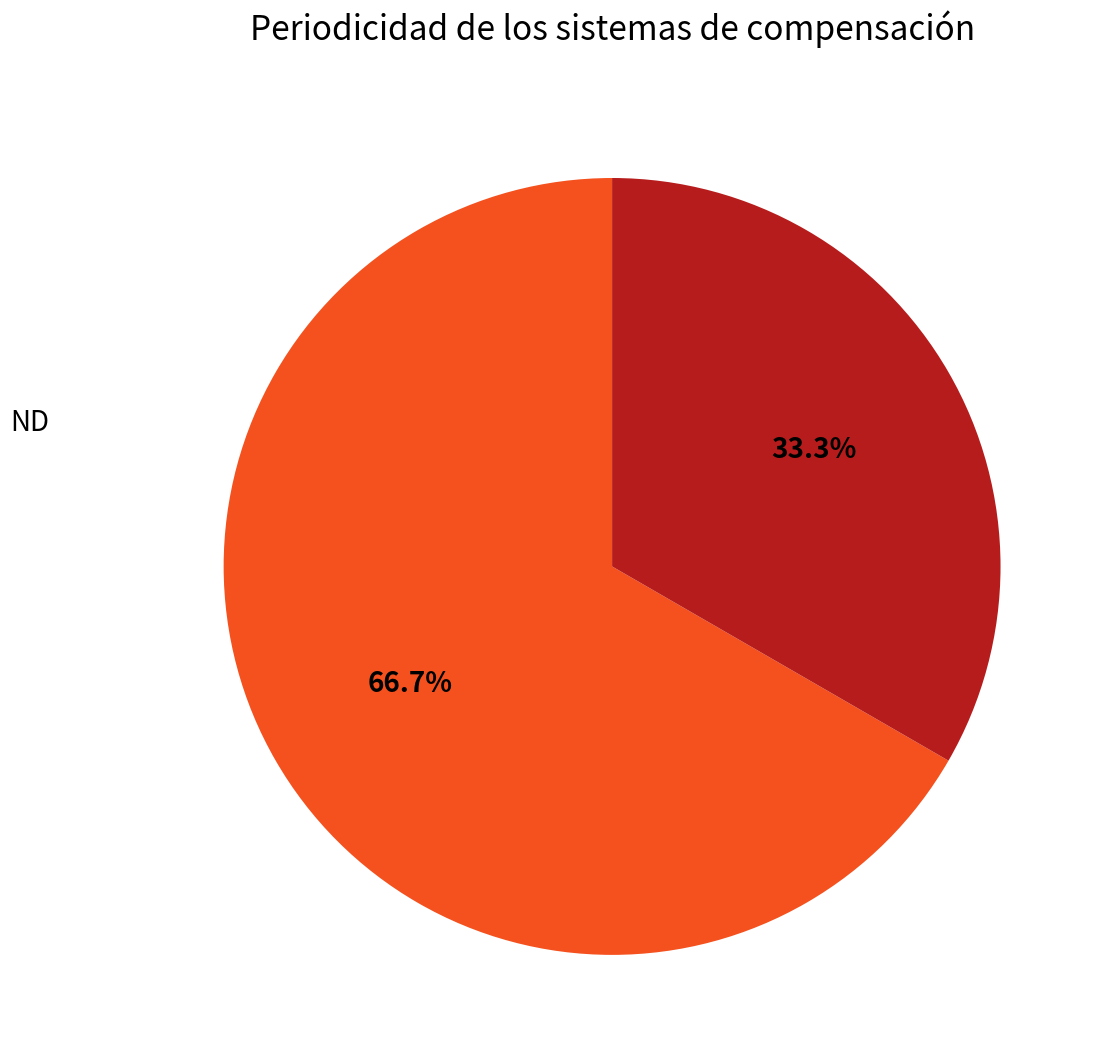

Combined, do ND and Mensual account for over 50%?

Yes